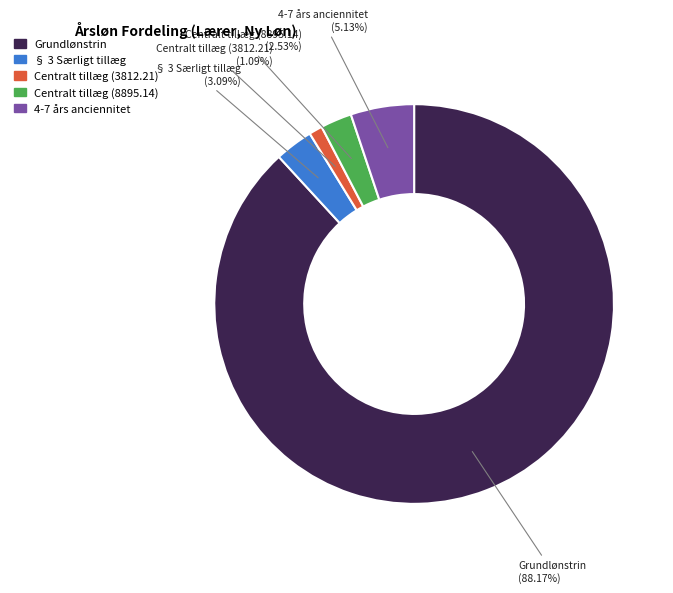

Between Centralt tillæg (3812.21) and 4-7 års anciennitet, which is larger?

4-7 års anciennitet